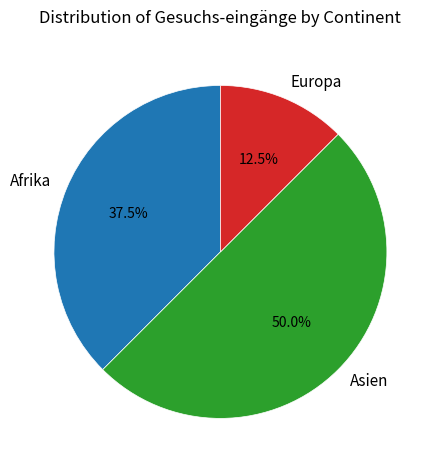

Is the sum of Asien and Afrika greater than half?

Yes